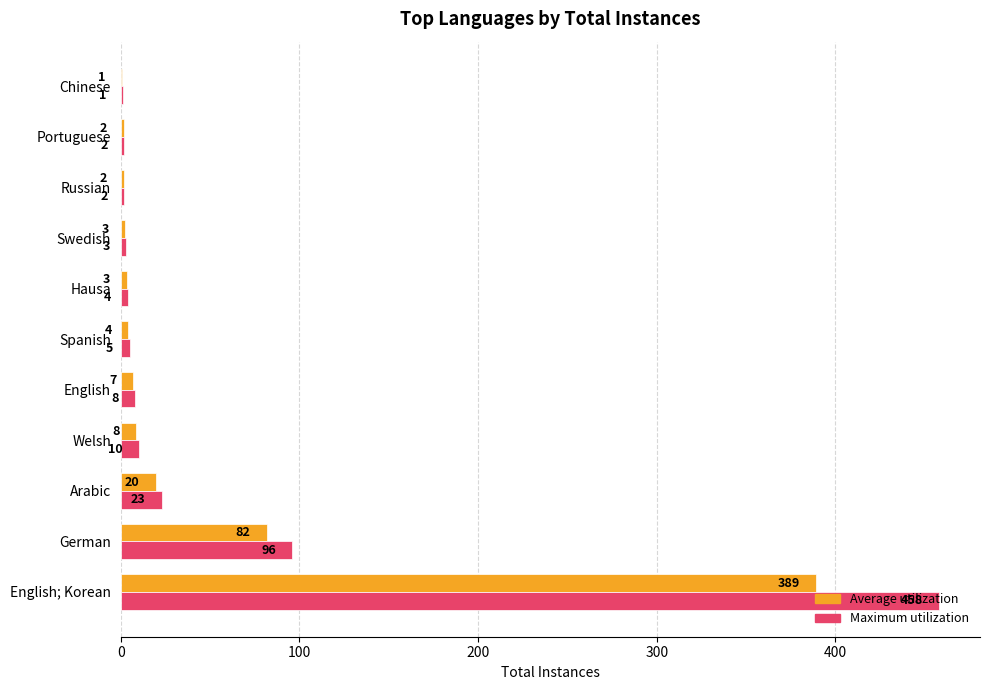

What is the sum of all Maximum utilization values?

612.0